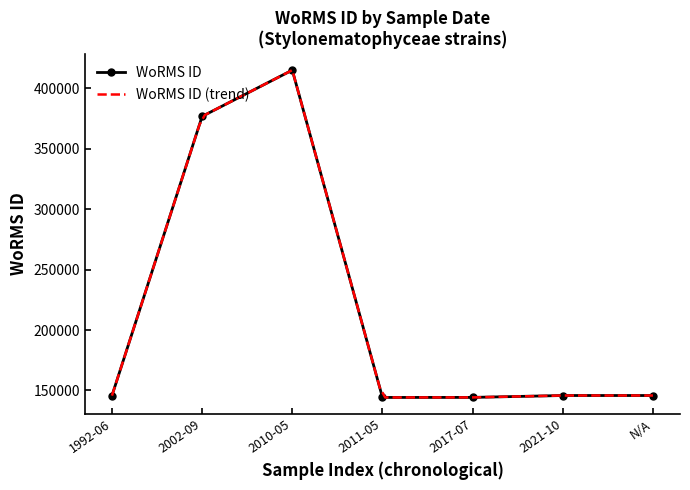

What is the average value?

216800